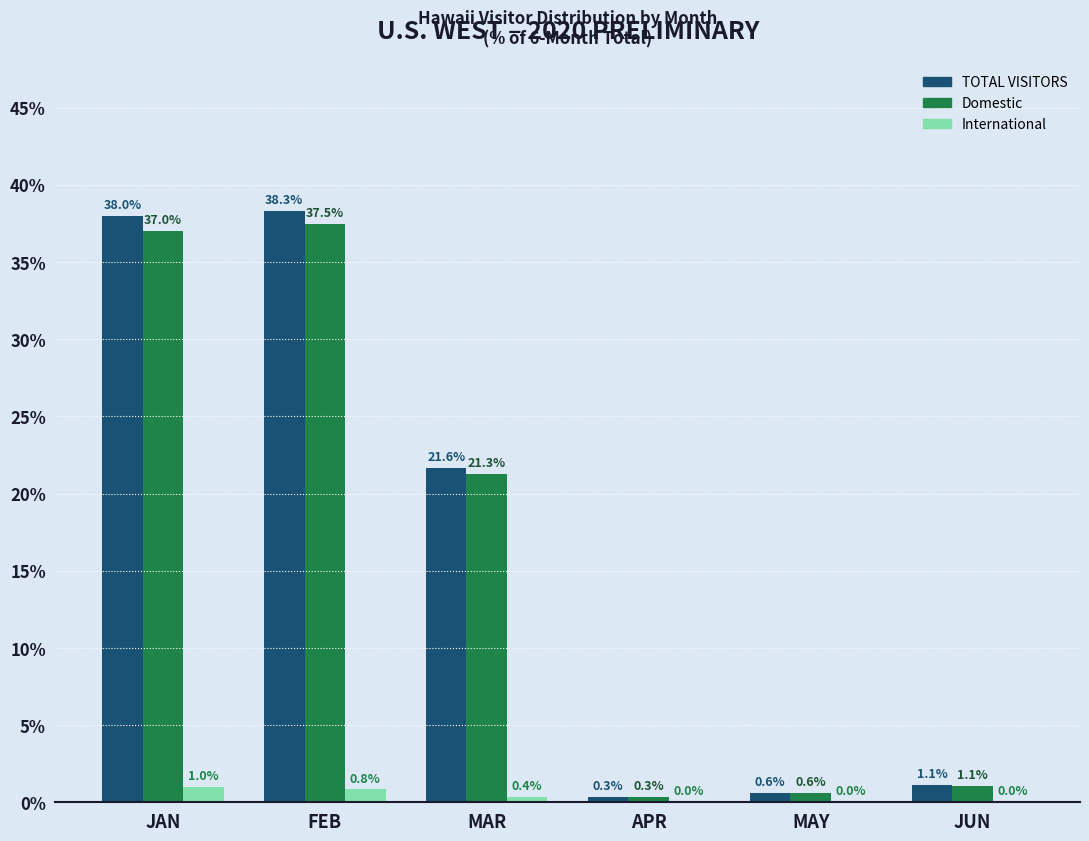

The value of TOTAL VISITORS at JAN is 53.2. True or false?

False